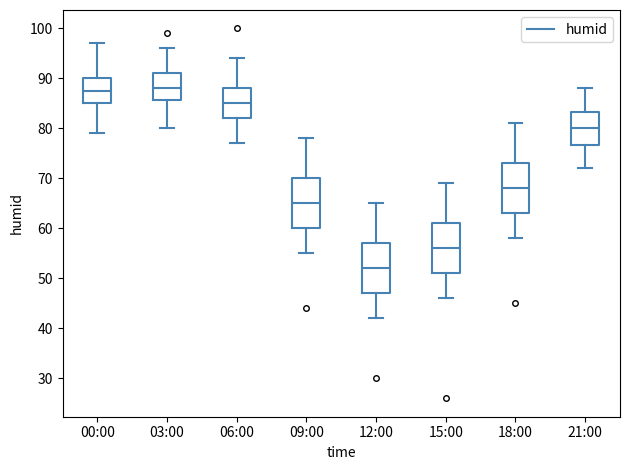

Reading left to right, read every box against the y-axis: the position of its median line, the range the box covers, and the ends of its whiskers. The values are not printed on the chart, so give them approximately, as read against the axis.

00:00: median 88, box 85 to 90, whiskers 79 to 97
03:00: median 88, box 86 to 91, whiskers 80 to 96
06:00: median 85, box 82 to 88, whiskers 77 to 94
09:00: median 65, box 60 to 70, whiskers 55 to 78
12:00: median 52, box 47 to 57, whiskers 42 to 65
15:00: median 56, box 51 to 61, whiskers 46 to 69
18:00: median 68, box 63 to 73, whiskers 58 to 81
21:00: median 80, box 77 to 83, whiskers 72 to 88